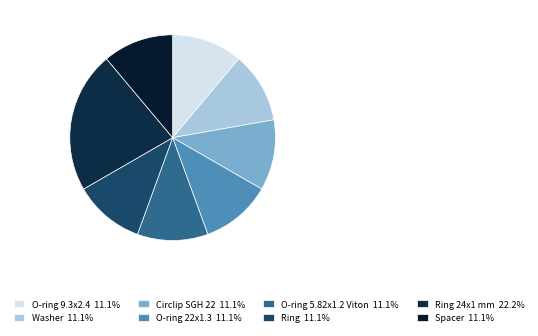

How many slices are in this pie chart?

8